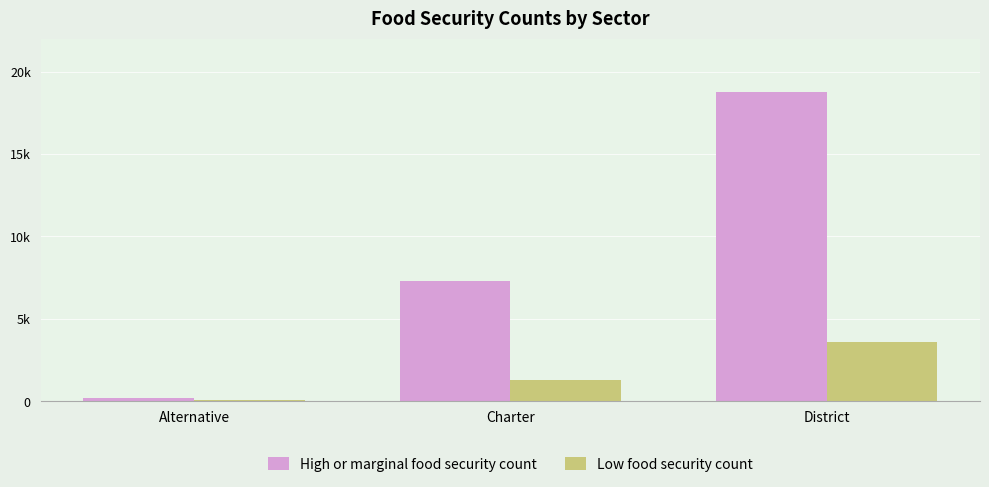

Reading left to right, extract all data points from this chart.

High or marginal food security count: Alternative=213	Charter=7279	District=18770
Low food security count: Alternative=71	Charter=1309	District=3578